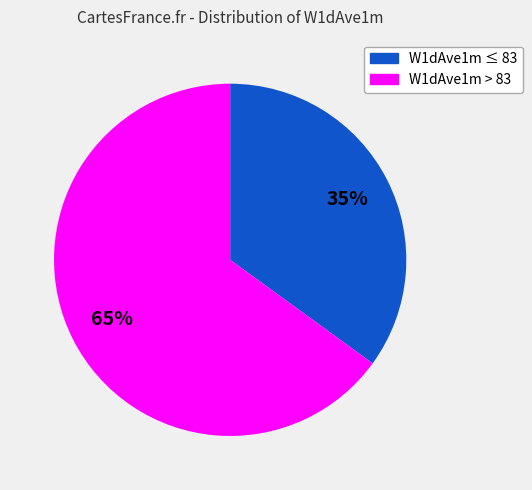

Does any single category account for the majority?

Yes